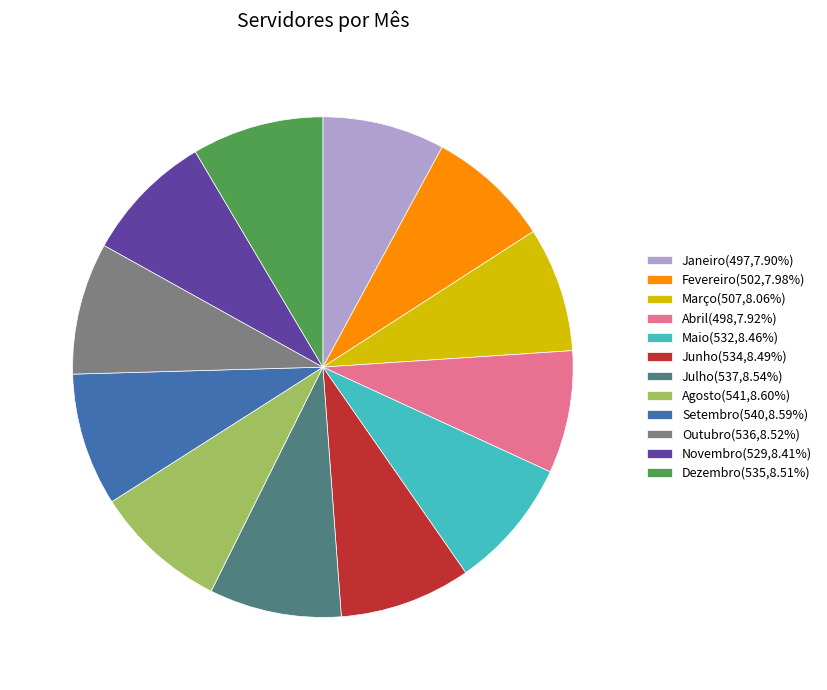

Does Setembro represent more than half of the total?

No